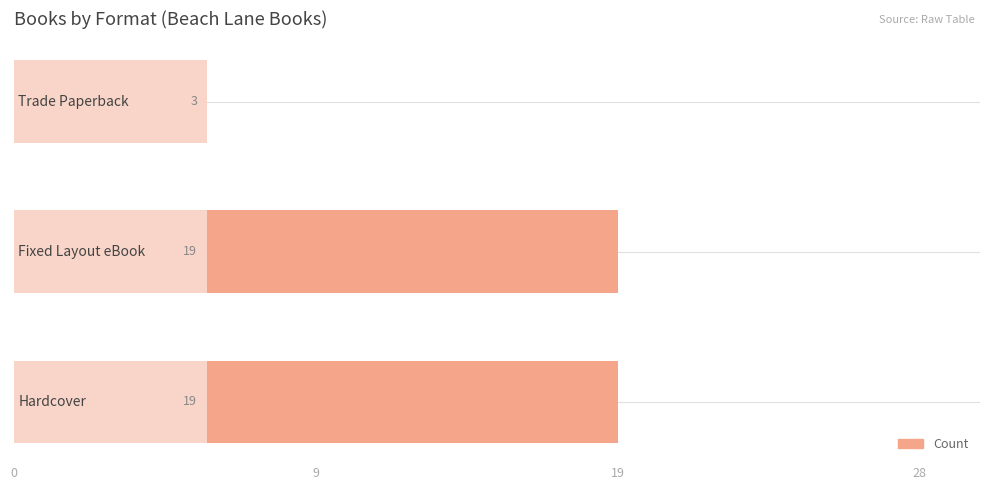

What value does the data have at 0, to the nearest 5?

20